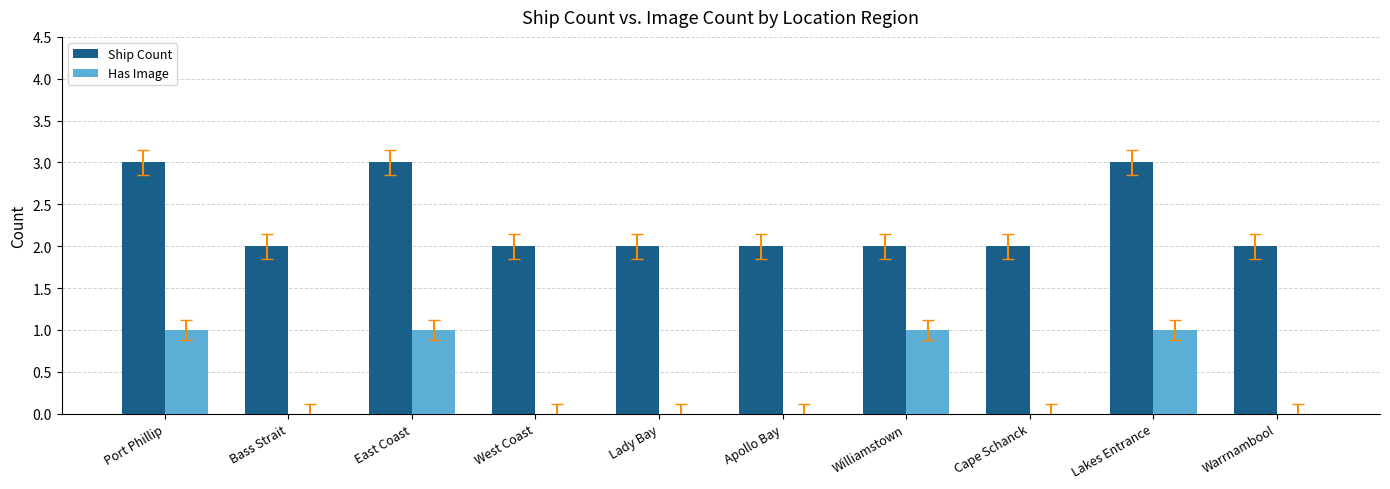

Reading right to left, transcribe all the data shown in this chart.

Ship Count: Warrnambool=2	Lakes Entrance=3	Cape Schanck=2	Williamstown=2	Apollo Bay=2	Lady Bay=2	West Coast=2	East Coast=3	Bass Strait=2	Port Phillip=3
Has Image: Warrnambool=0	Lakes Entrance=1	Cape Schanck=0	Williamstown=1	Apollo Bay=0	Lady Bay=0	West Coast=0	East Coast=1	Bass Strait=0	Port Phillip=1